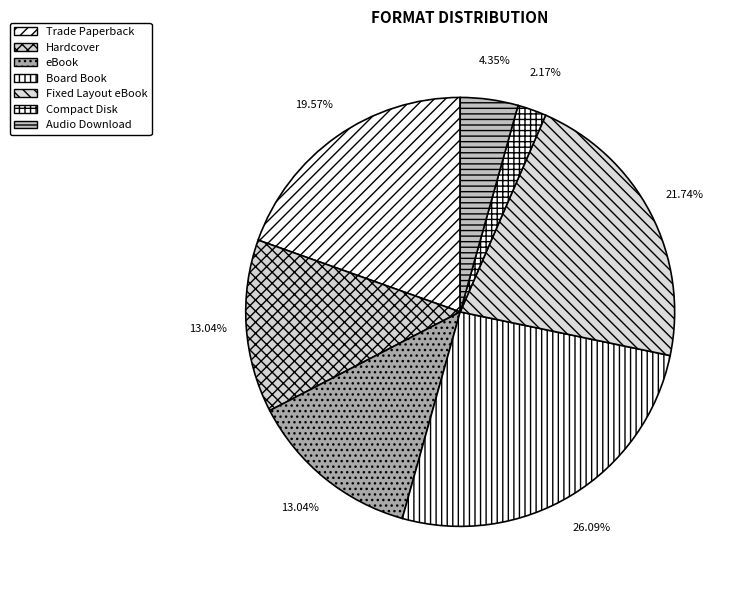

To the nearest percent, what percentage of the pie is Audio Download?

4%